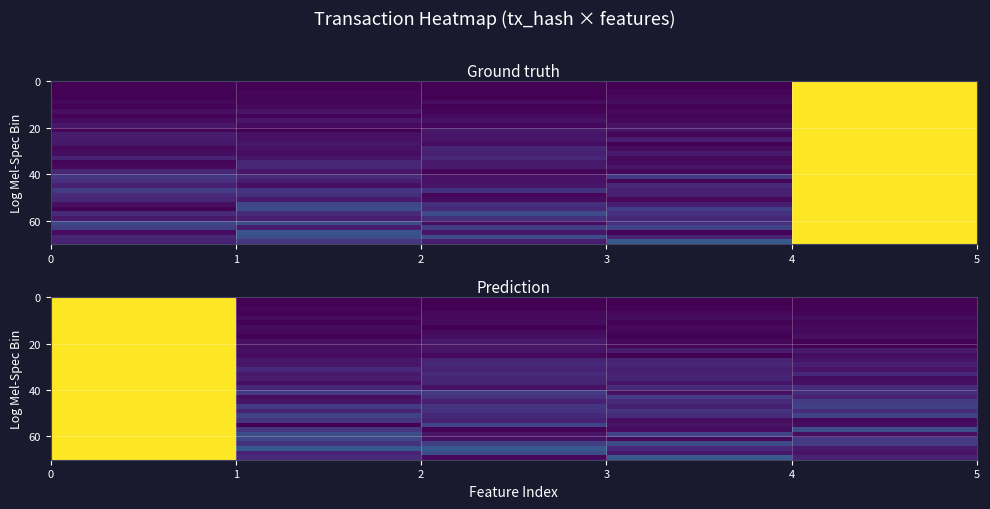

At which category does the chart reach its minimum across all series?

1